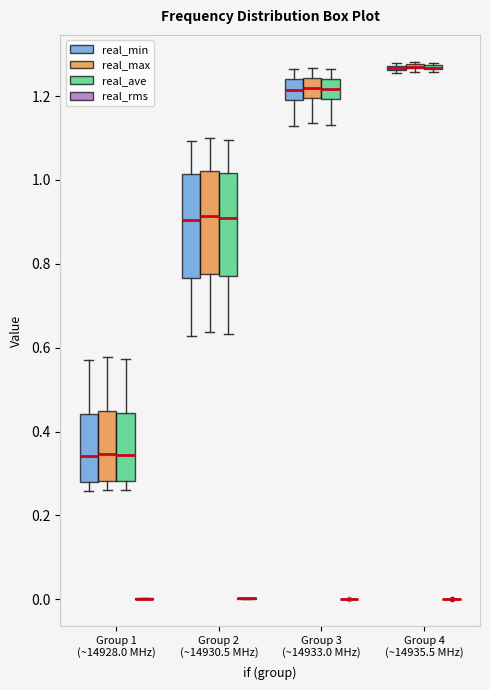

Where is the lower edge of the box for Group 2 (~14930.5 MHz) (real_ave) on the y-axis? The values are not printed on the chart, so give them approximately, as read against the axis.

0.78